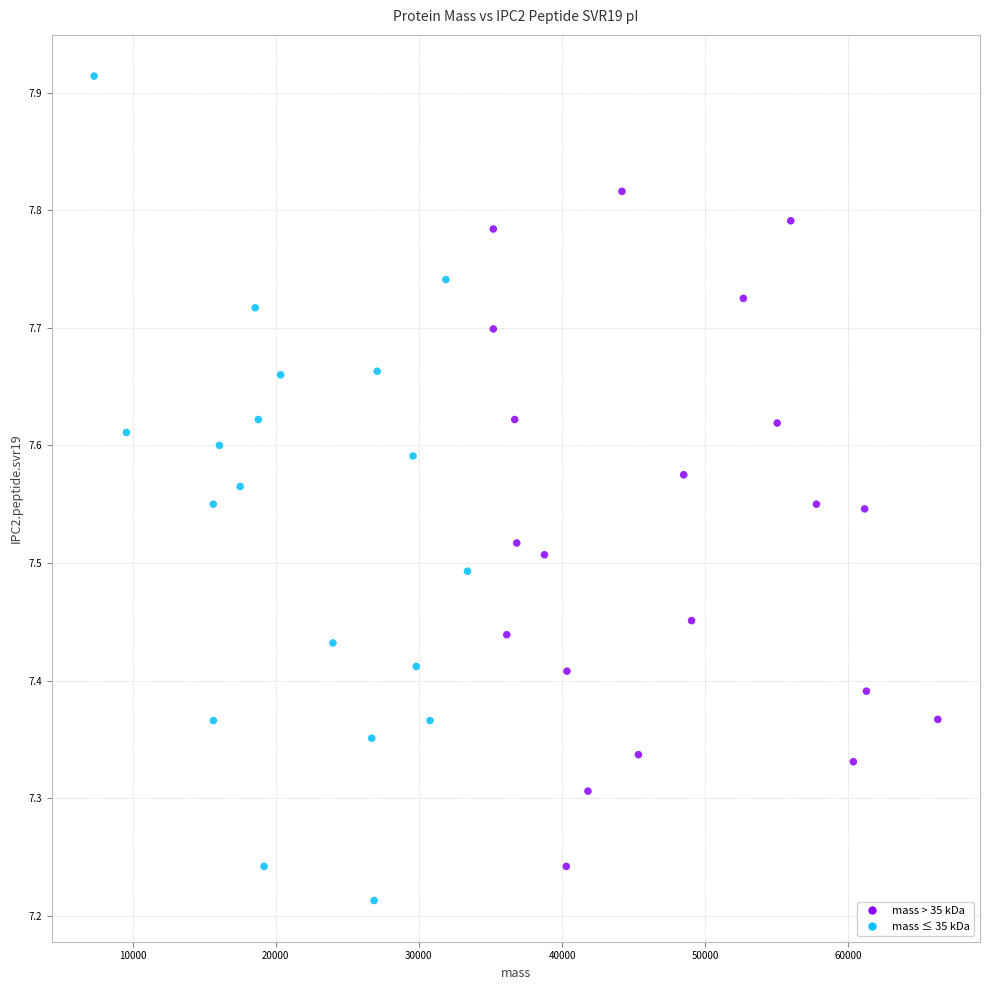

What is the range of X values (max minus min)?

58948.1